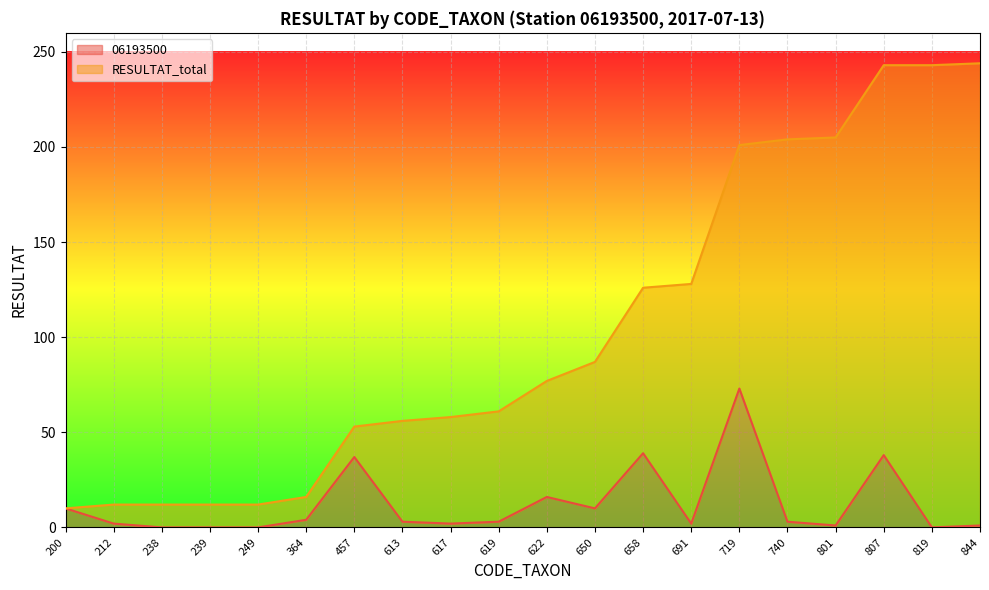

True or false: 06193500 has a value of 0 at 239.

True